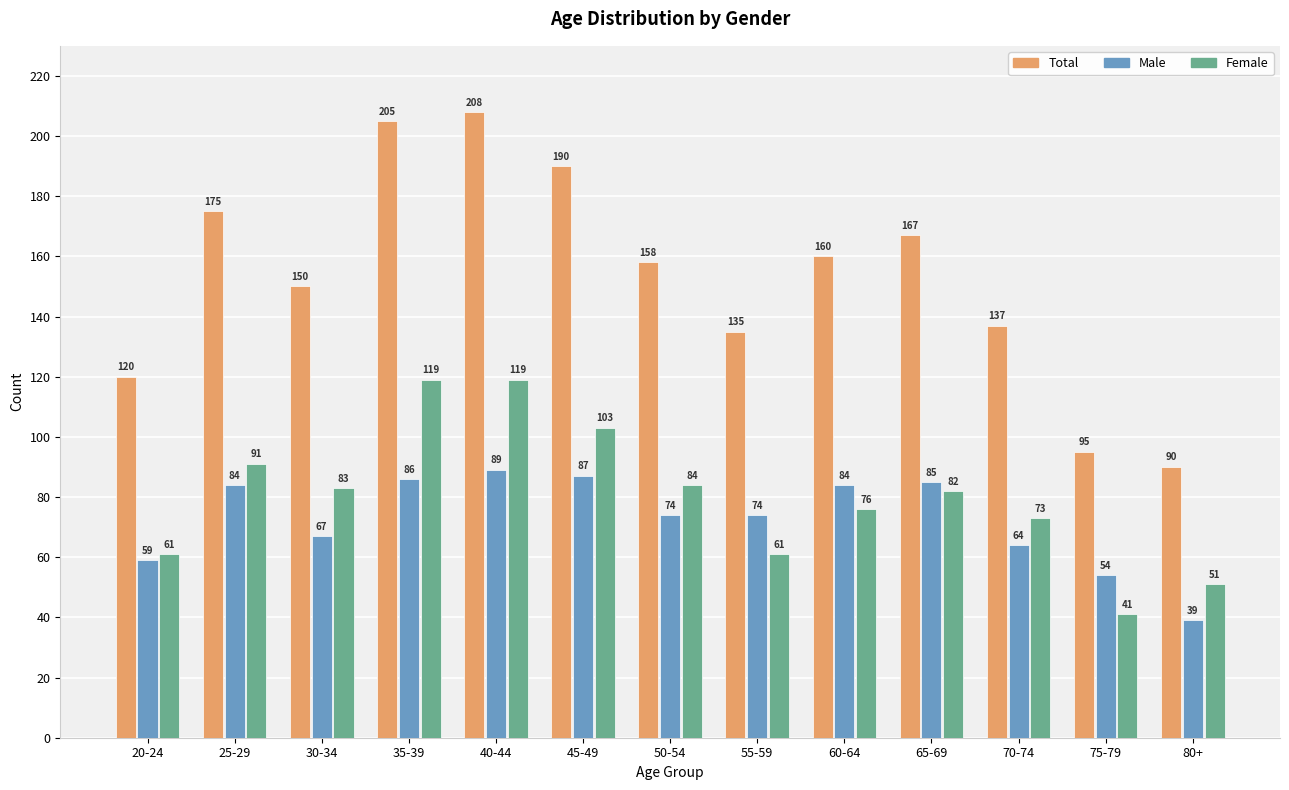

Reading right to left, list all the values displayed in this chart.

Total: 80+=90	75-79=95	70-74=137	65-69=167	60-64=160	55-59=135	50-54=158	45-49=190	40-44=208	35-39=205	30-34=150	25-29=175	20-24=120
Male: 80+=39	75-79=54	70-74=64	65-69=85	60-64=84	55-59=74	50-54=74	45-49=87	40-44=89	35-39=86	30-34=67	25-29=84	20-24=59
Female: 80+=51	75-79=41	70-74=73	65-69=82	60-64=76	55-59=61	50-54=84	45-49=103	40-44=119	35-39=119	30-34=83	25-29=91	20-24=61